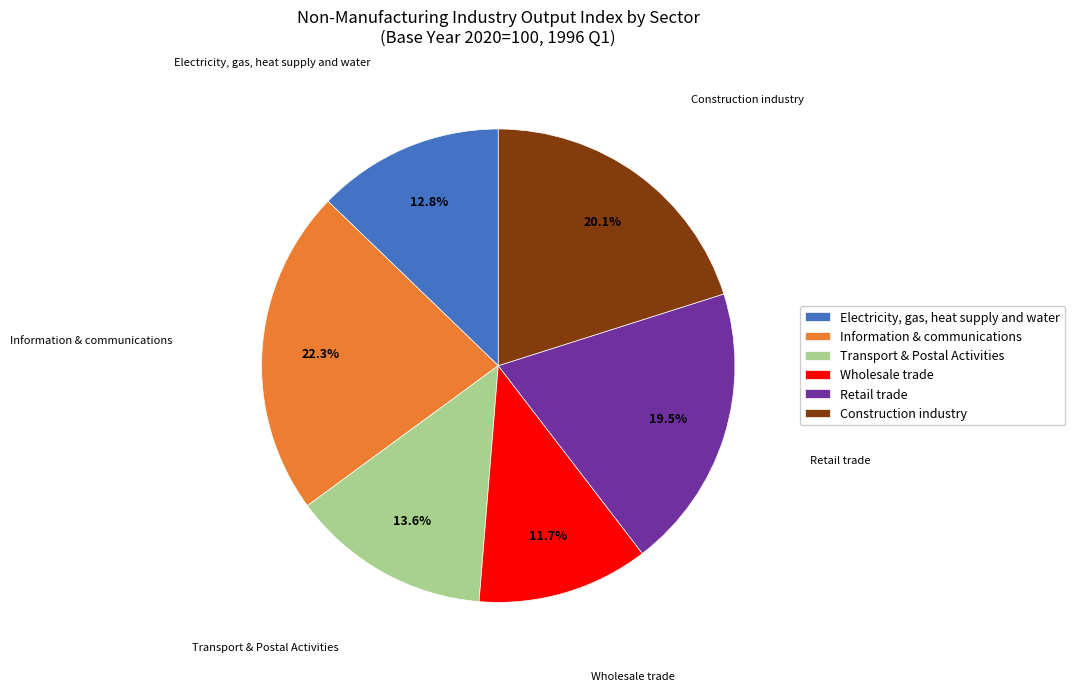

Between Transport & Postal Activities and Construction industry, which is larger?

Construction industry